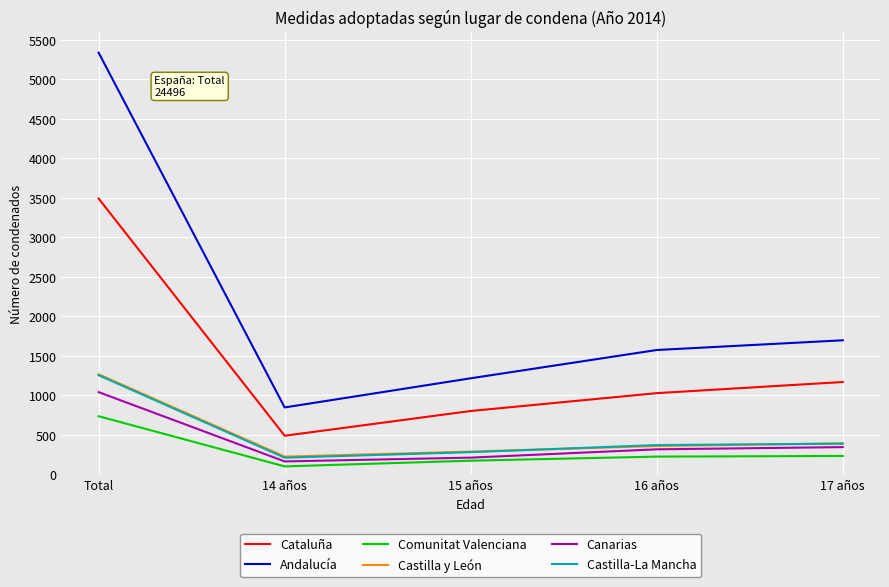

How many lines are shown in the chart?

6